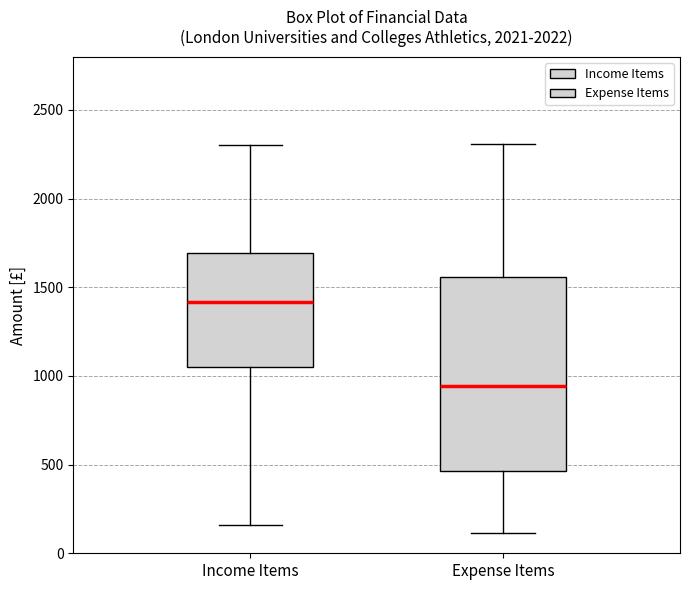

Reading left to right, read every box against the y-axis: the position of its median line, the range the box covers, and the ends of its whiskers. The values are not printed on the chart, so give them approximately, as read against the axis.

Income Items: median 1400, box 1050 to 1700, whiskers 150 to 2300
Expense Items: median 950, box 450 to 1550, whiskers 100 to 2300